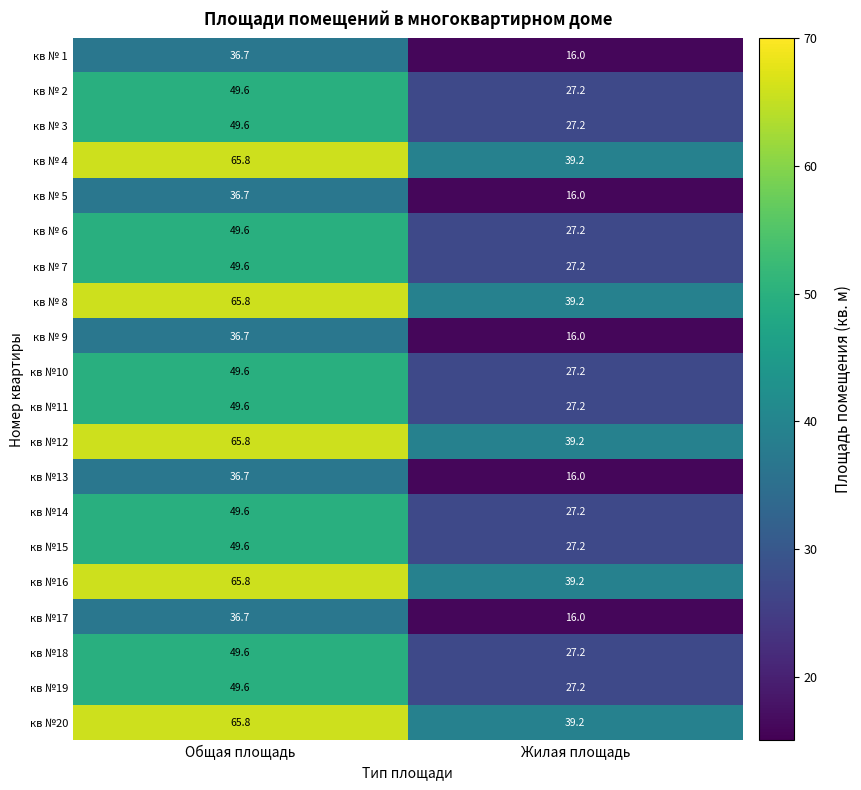

What is the minimum value for кв №18?

27.2